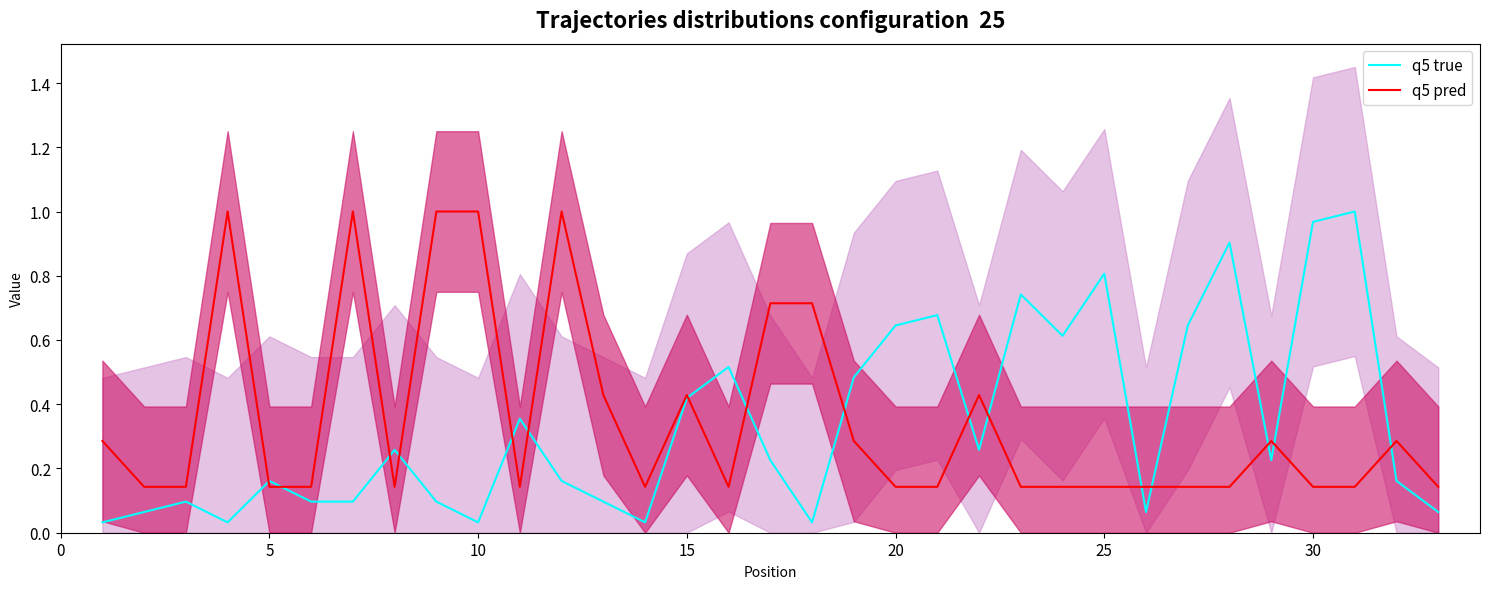

In q5 pred, how many points are lower than both neighbors (excluding endpoints)?

4